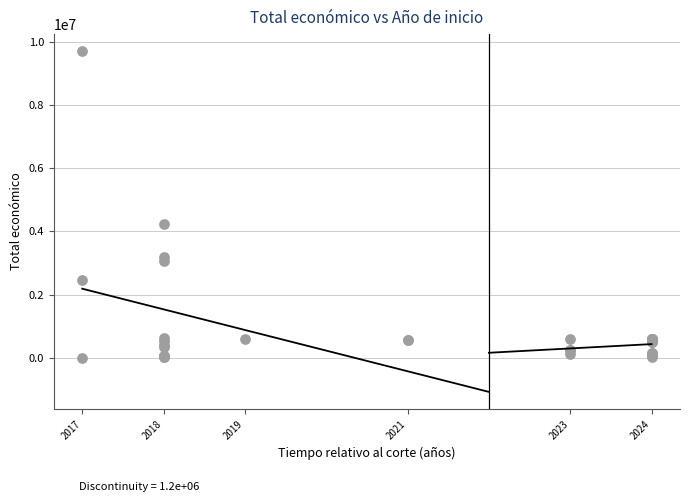

What Y value in the scatter plot is closest to 4853642?

4226219